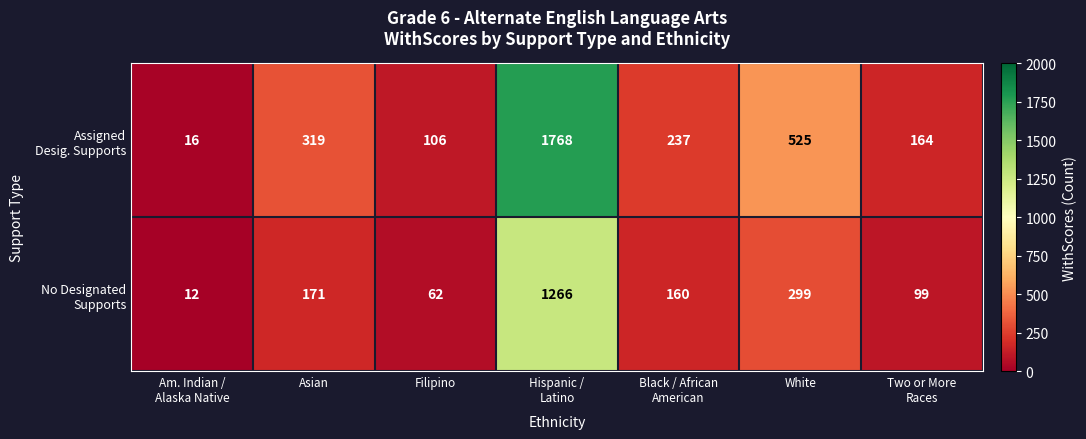

What is the smallest value displayed?

12